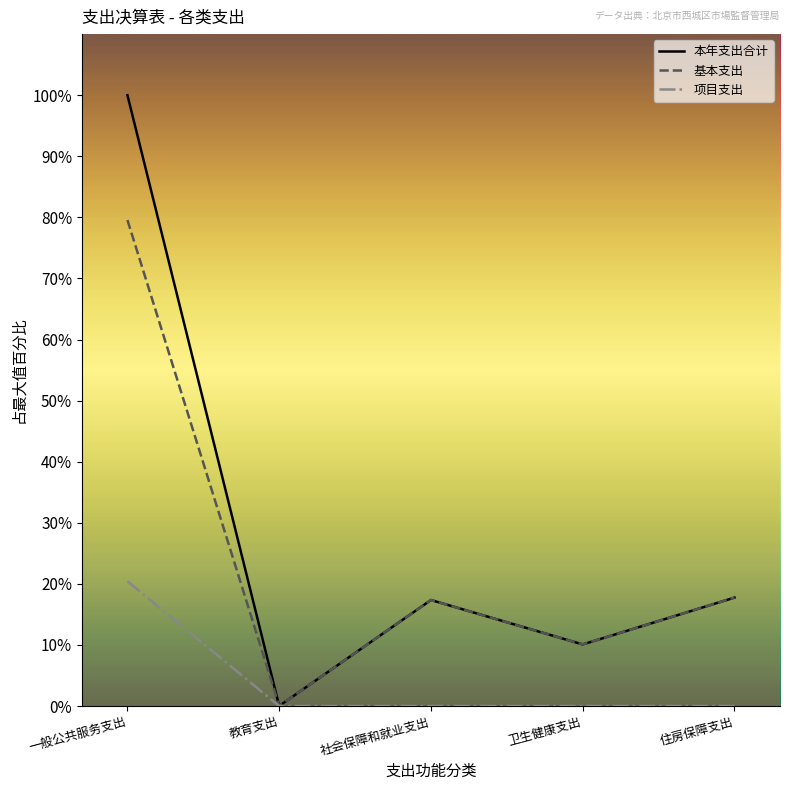

What position from the right is 社会保障和就业支出?

3